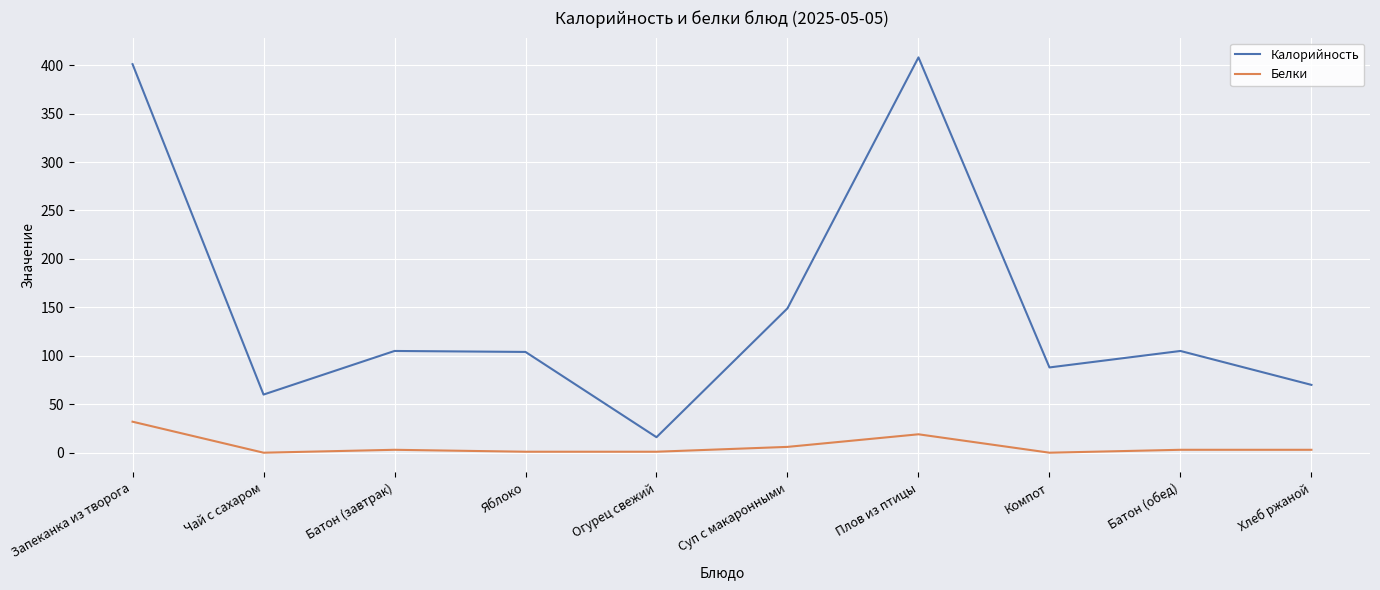

Is it true that Калорийность equals 59 at Батон (завтрак)?

False